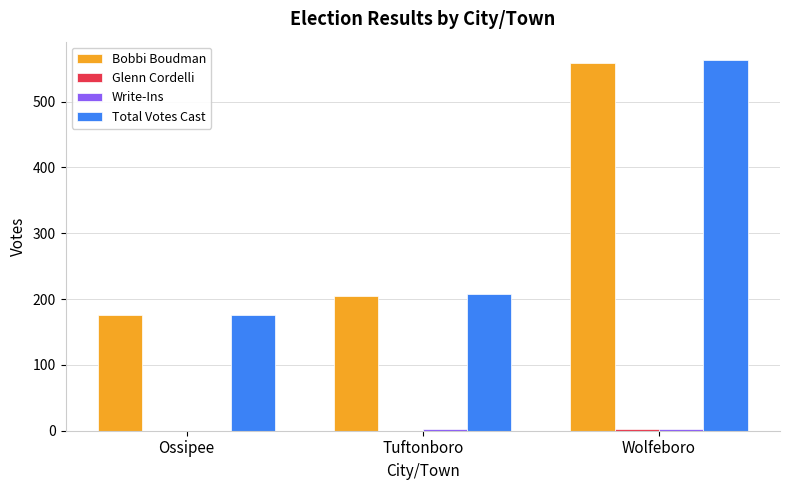

The Total Votes Cast series shows 176 at Ossipee. True or false?

True